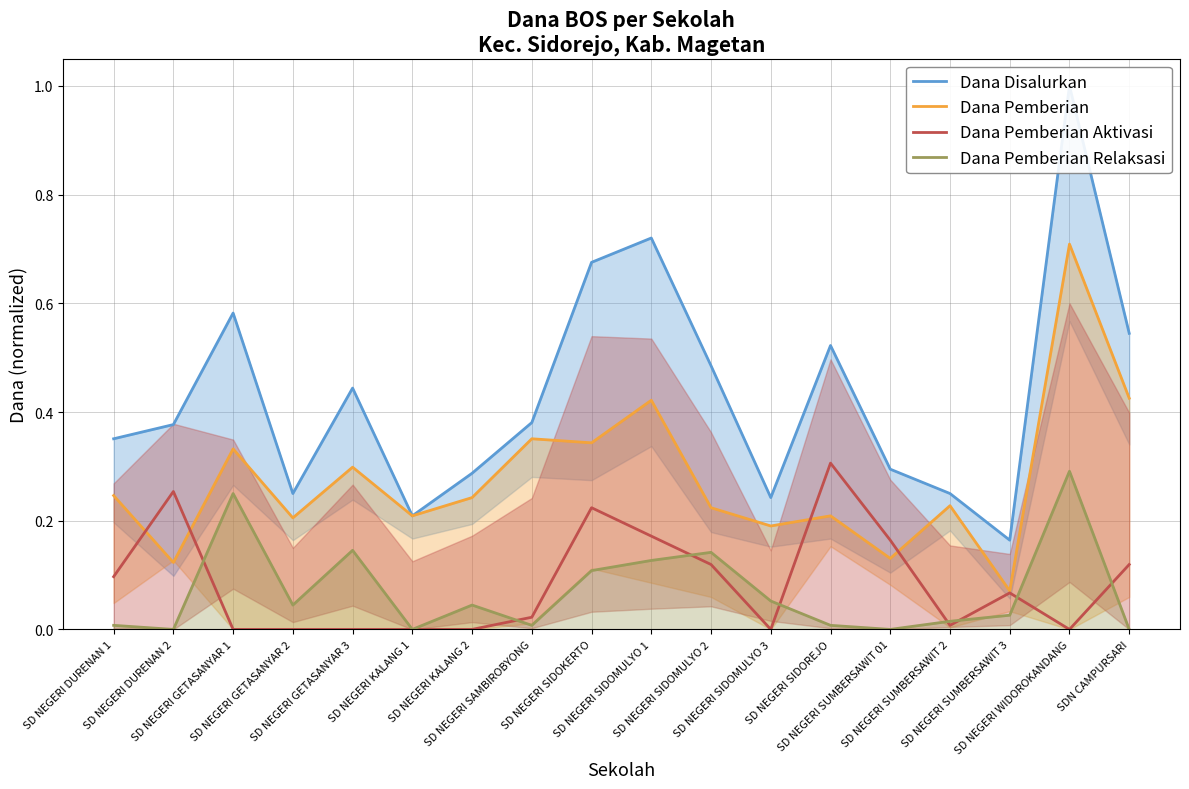

Is it true that Dana Pemberian Aktivasi equals 0.2 at SDN CAMPURSARI?

False